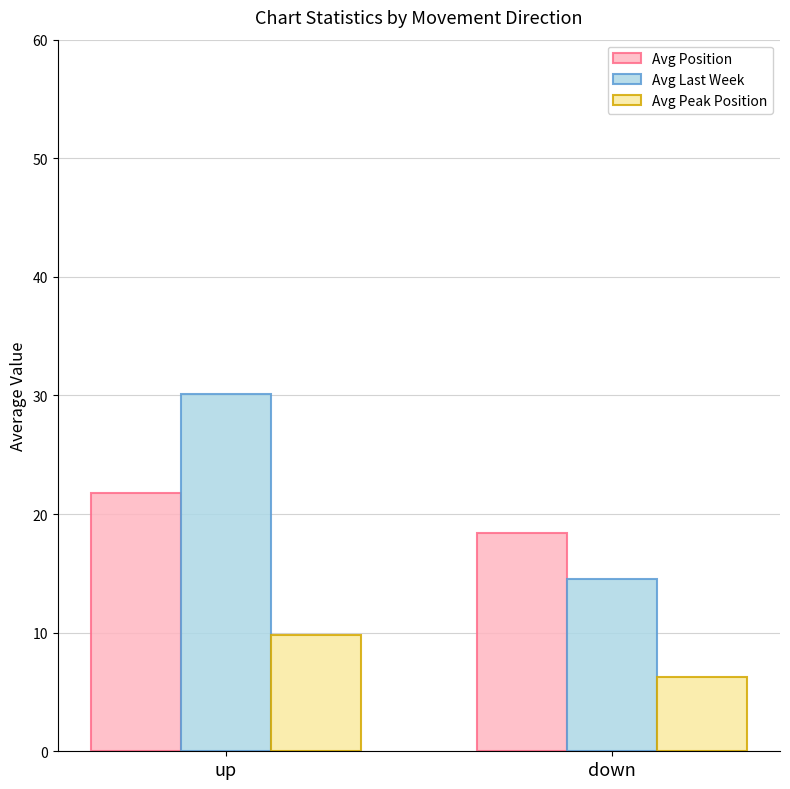

The Avg Position series shows 34.0 at up. True or false?

False